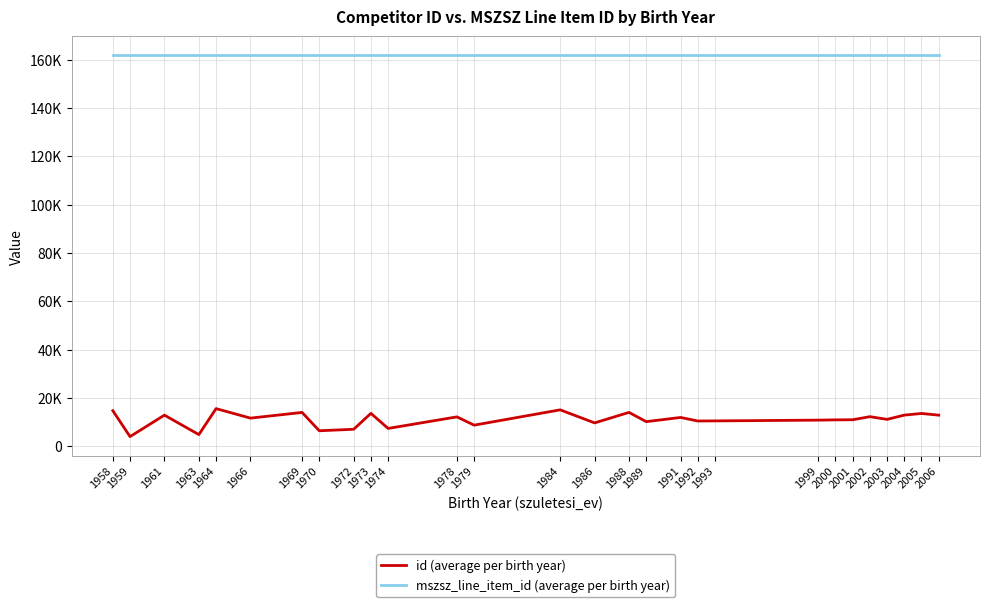

At 1964, list the series in order from smallest to largest.

id (average per birth year), mszsz_line_item_id (average per birth year)